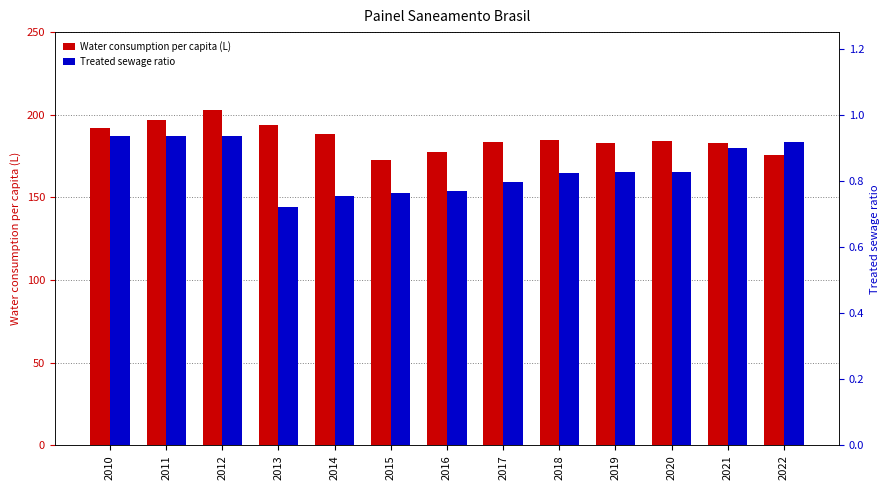

Reading right to left, transcribe all the data shown in this chart.

Water consumption per capita (L): 2022=175.5	2021=182.6	2020=184.3	2019=182.7	2018=184.9	2017=183.3	2016=177.3	2015=172.7	2014=188.7	2013=194.0	2012=203.1	2011=196.8	2010=192.1
Treated sewage ratio: 2022=0.9	2021=0.9	2020=0.8	2019=0.8	2018=0.8	2017=0.8	2016=0.8	2015=0.8	2014=0.8	2013=0.7	2012=0.9	2011=0.9	2010=0.9